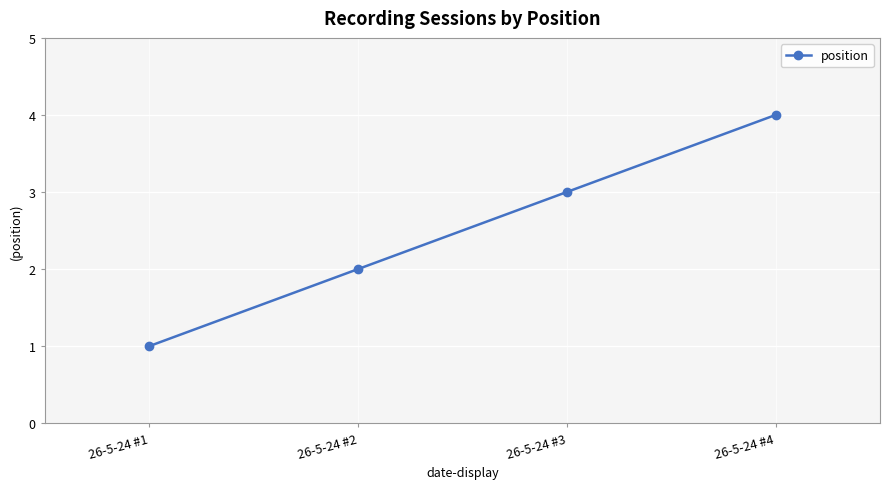

Does the chart have visible grid lines?

Yes